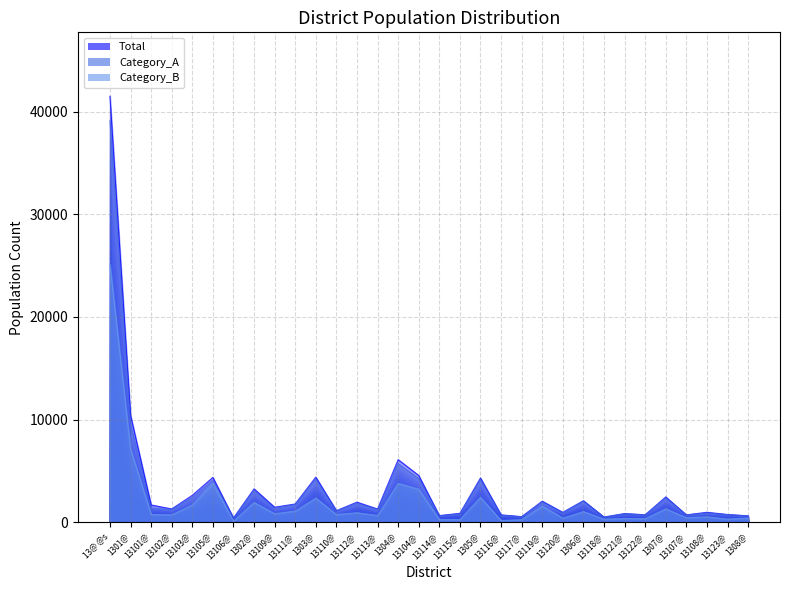

In Category_B, how many points are higher than both neighbors (excluding endpoints)?

11